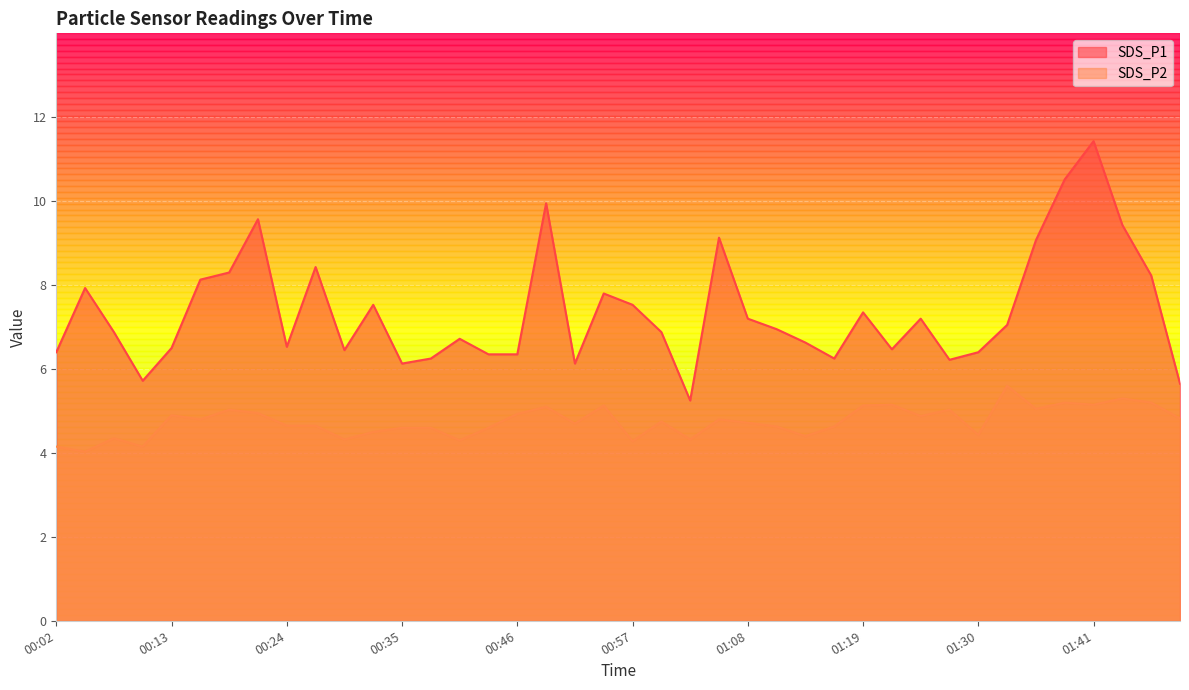

In SDS_P1, how many points are higher than both neighbors (excluding endpoints)?

11